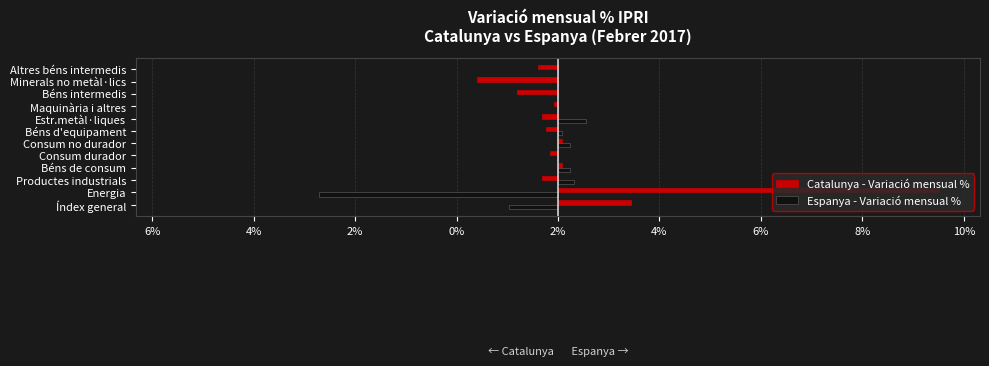

Reading left to right, transcribe all the data shown in this chart.

Catalunya - Variació mensual %: 1.8	9.4	-0.4	0.1	-0.2	0.1	-0.3	-0.4	-0.1	-1.0	-2.0	-0.5
Espanya - Variació mensual %: -1.2	-5.9	0.4	0.3	0.0	0.3	0.1	0.7	0.0	0.0	0.0	0.0